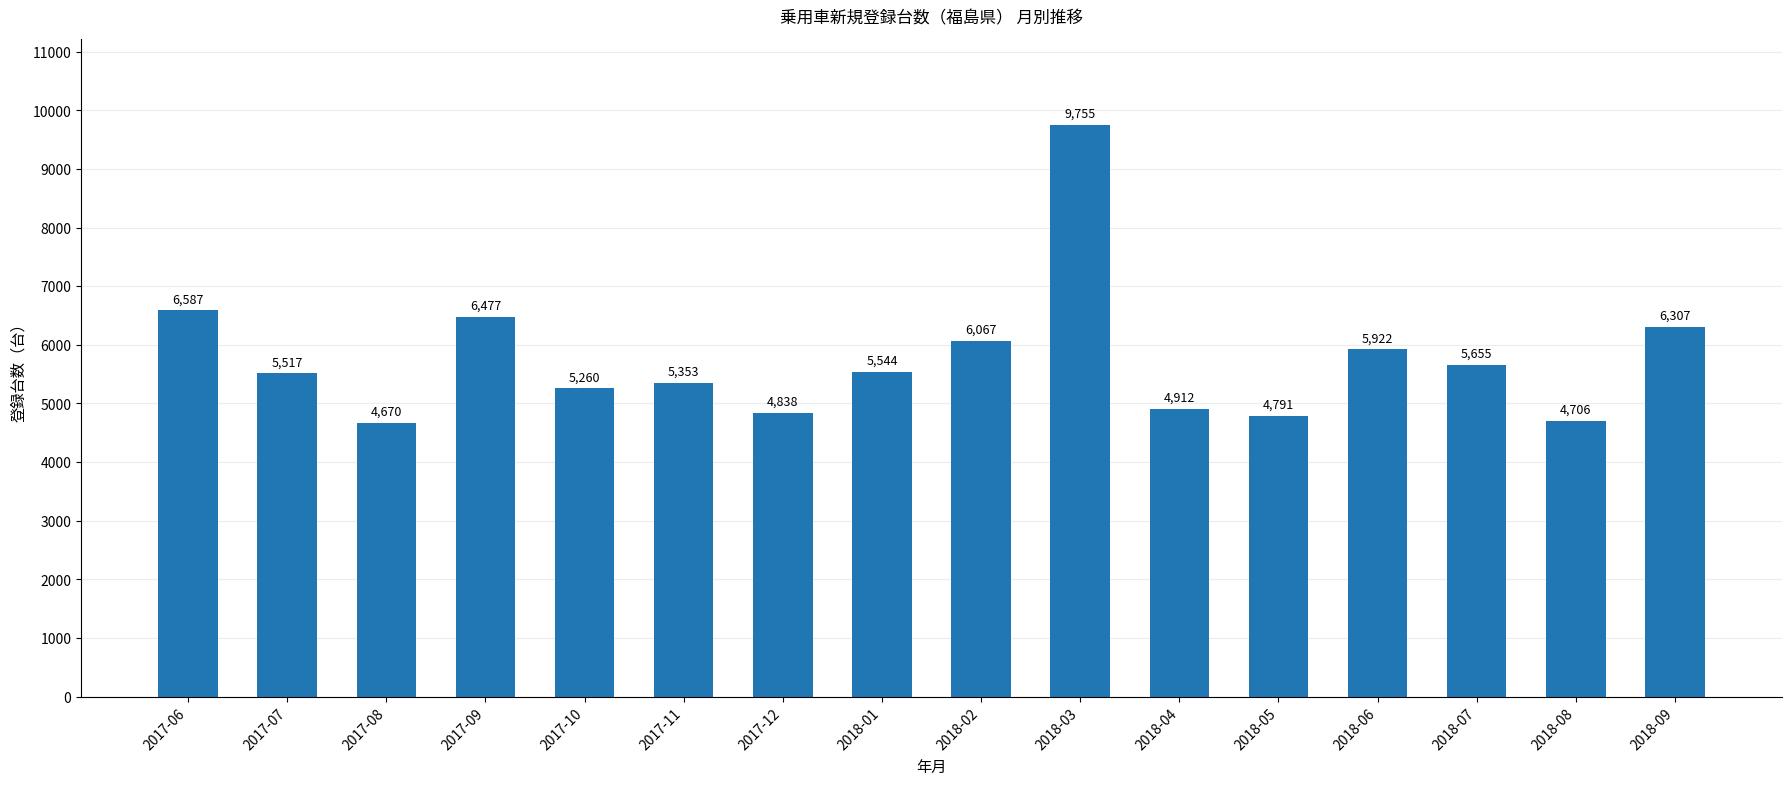

What is the value of the 4th bar from the left?

6477